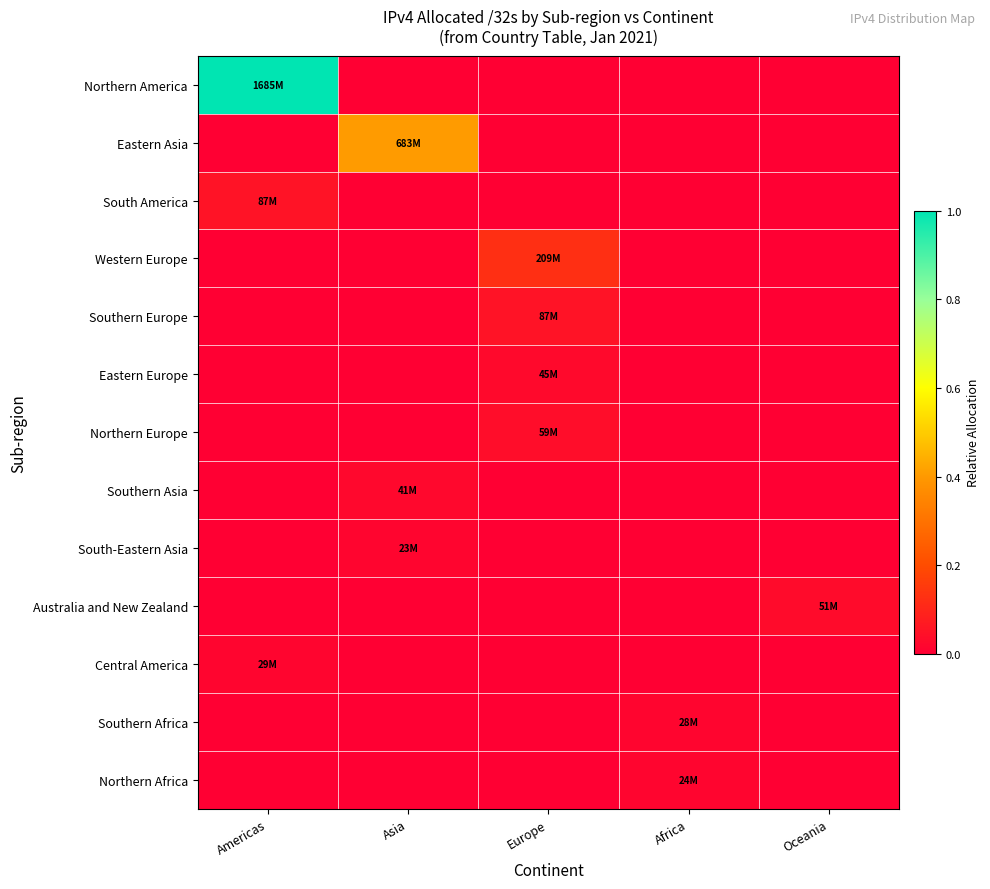

Which has a higher value, Oceania or Asia?

Oceania